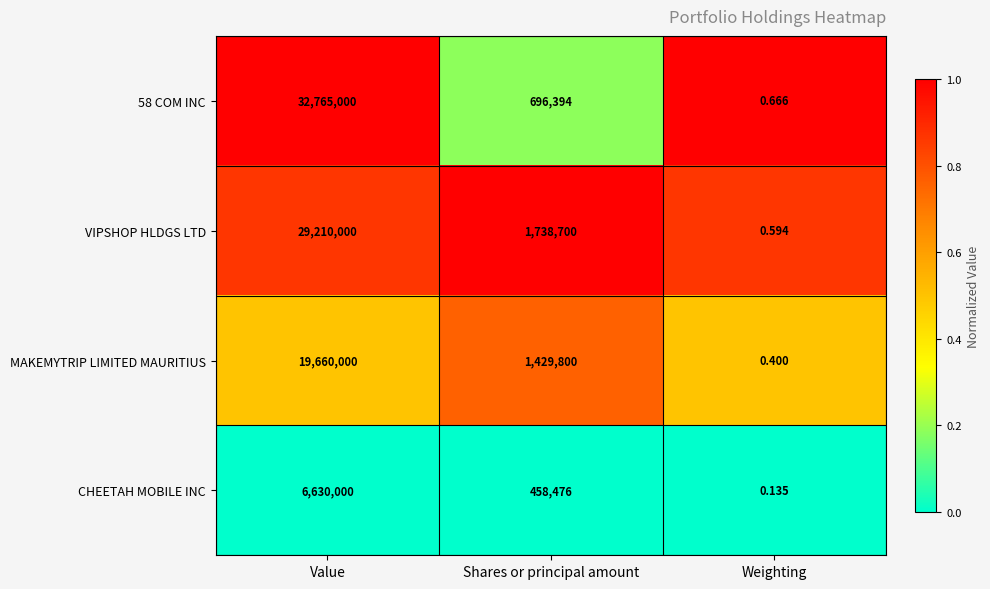

At which label does CHEETAH MOBILE INC first exceed 458476?

Value